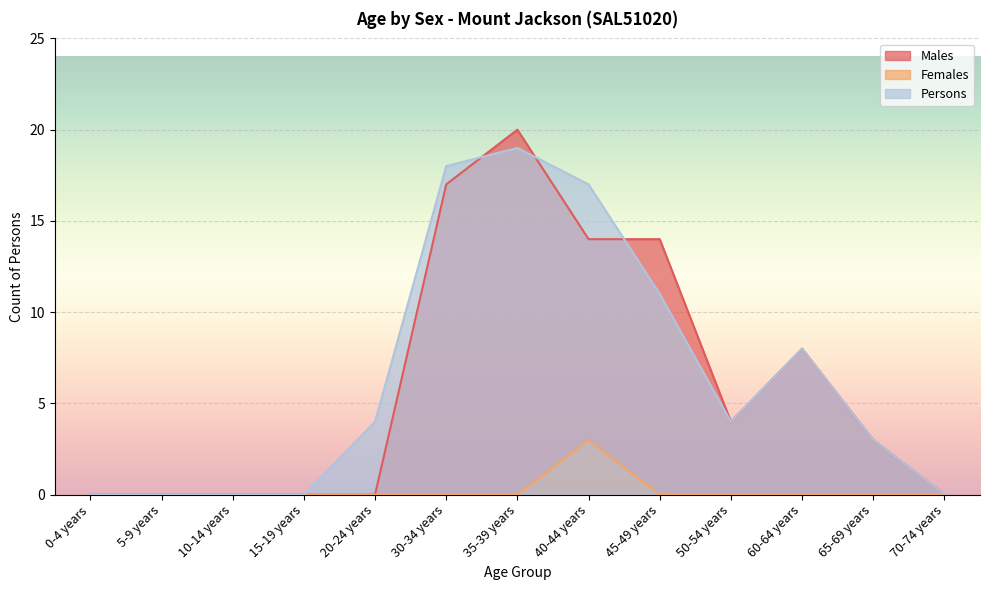

The Persons series shows 9 at 15-19 years. True or false?

False